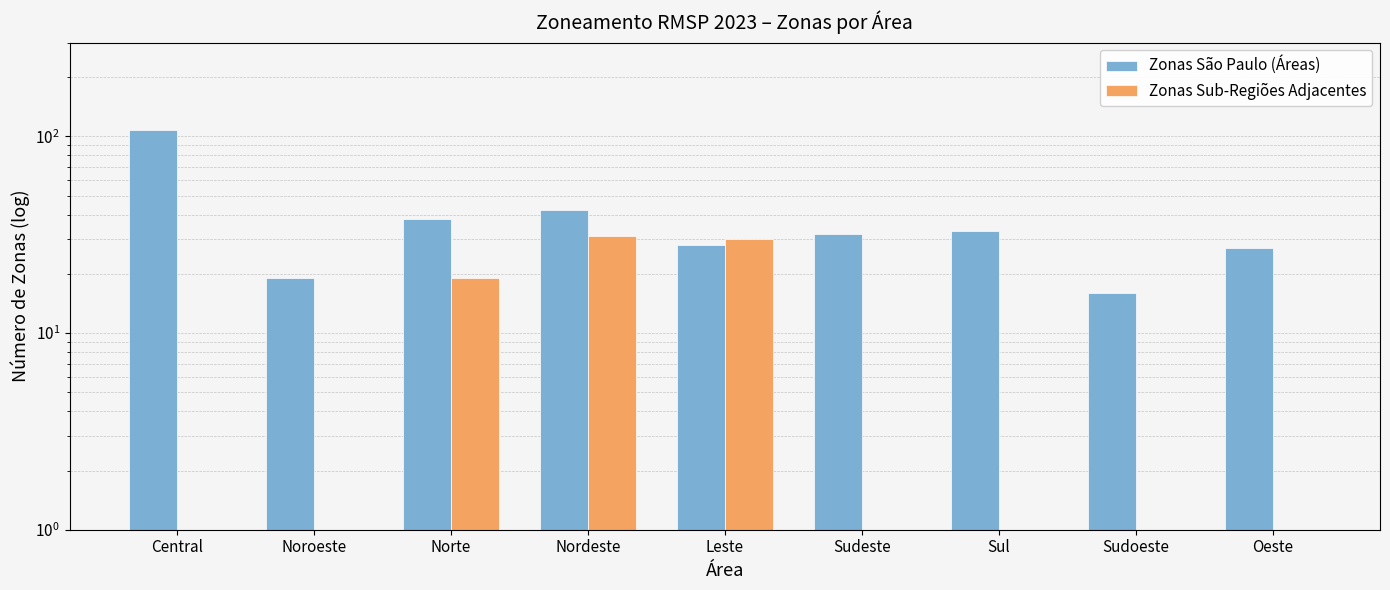

Reading left to right, what are all the values shown in this chart?

Zonas São Paulo (Áreas): 108	19	38	42	28	32	33	16	27
Zonas Sub-Regiões Adjacentes: 0	0	19	31	30	0	0	0	0